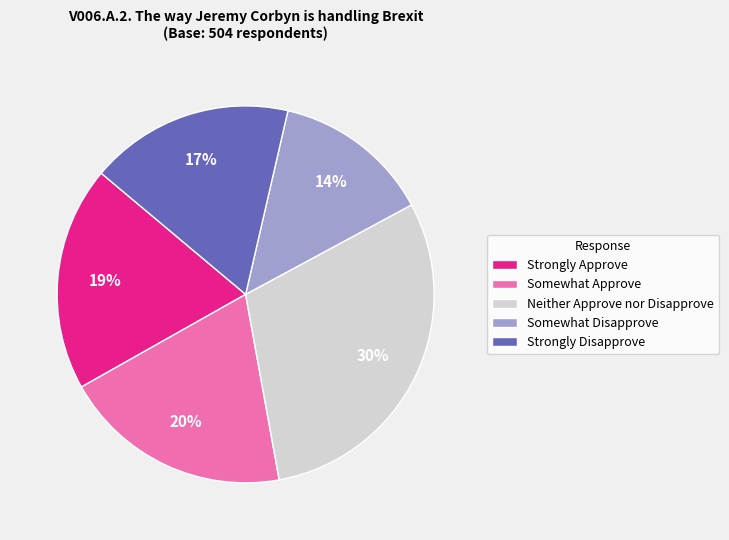

To the nearest percent, what is the average slice percentage?

20%